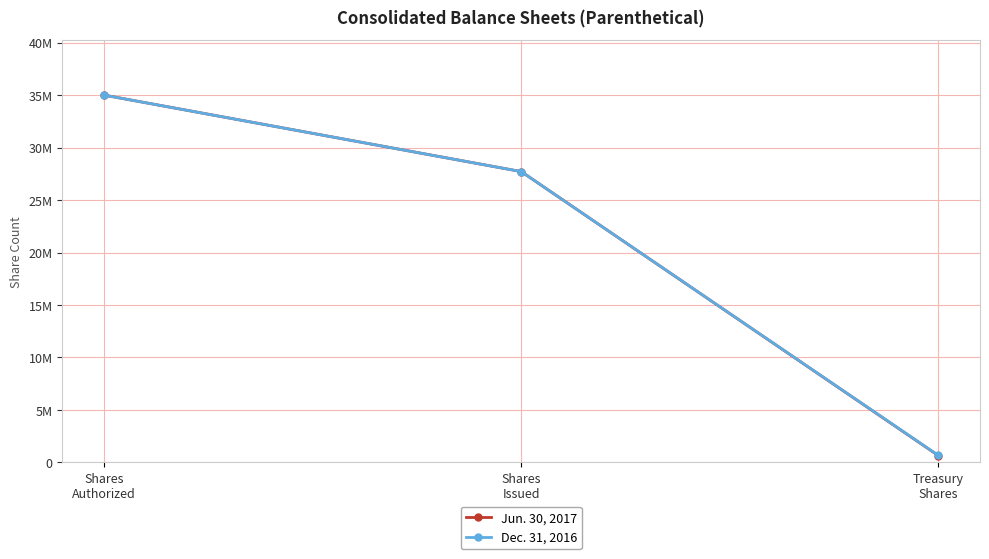

What are all the series names shown in the legend?

Jun. 30, 2017, Dec. 31, 2016